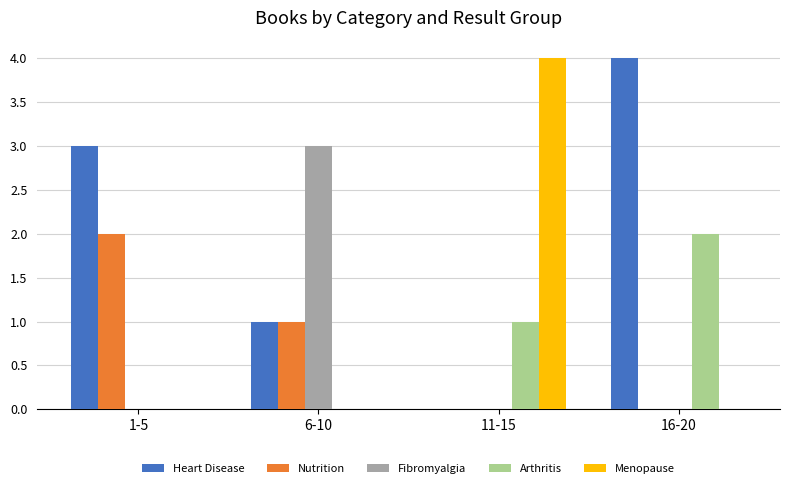

Where is Arthritis nearest to the value 1?

11-15